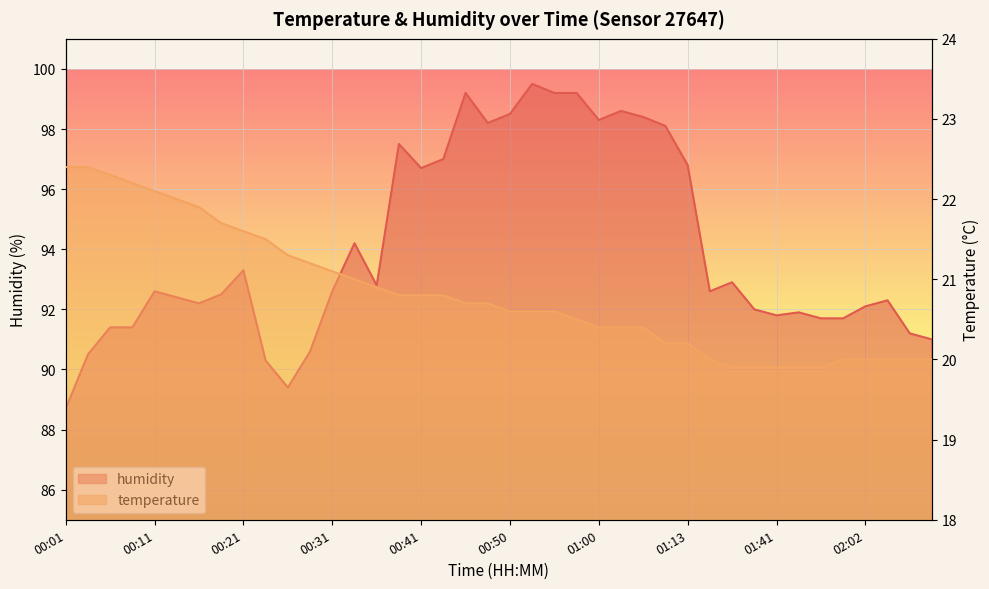

At 00:36, list the series in order from largest to smallest.

humidity, temperature